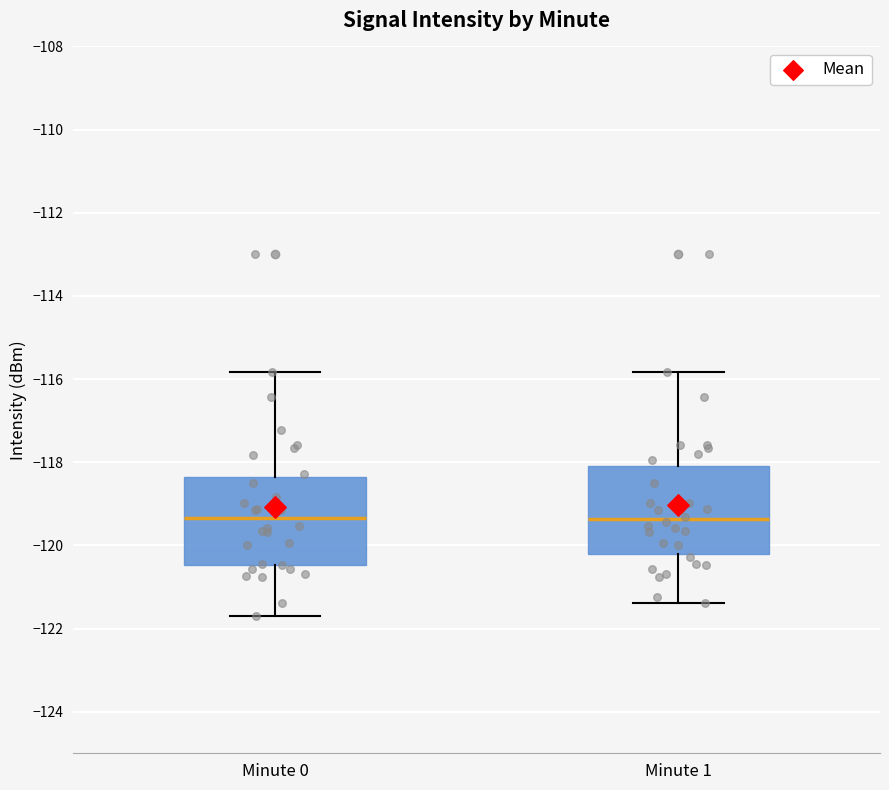

Reading left to right, read every box against the y-axis: the position of its median line, the range the box covers, and the ends of its whiskers. The values are not printed on the chart, so give them approximately, as read against the axis.

Minute 0: median -119.4, box -120.4 to -118.4, whiskers -121.8 to -115.8
Minute 1: median -119.4, box -120.2 to -118.0, whiskers -121.4 to -115.8